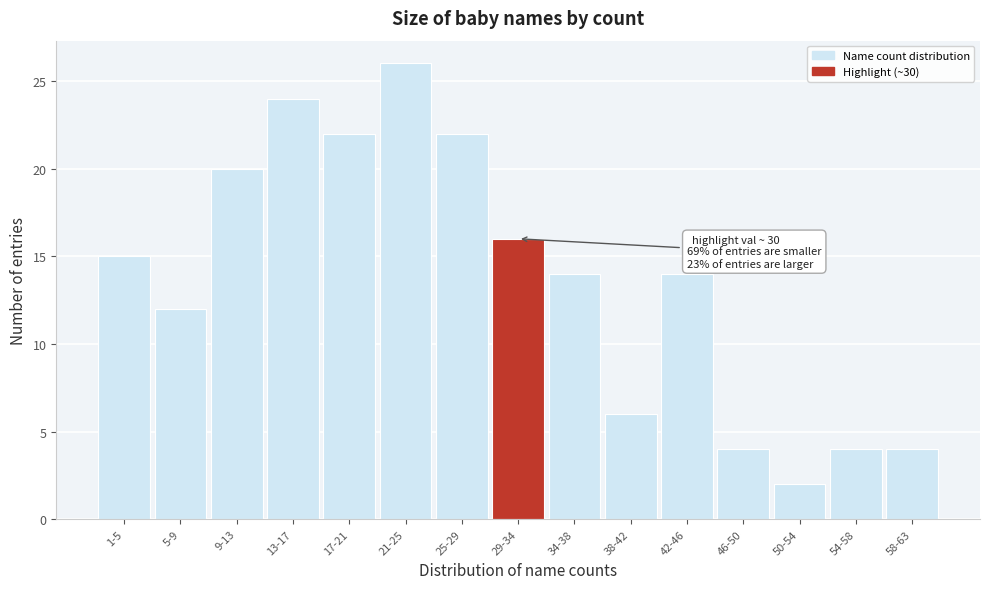

Reading right to left, extract all data points from this chart.

4	4	2	4	14	6	14	16	22	26	22	24	20	12	15